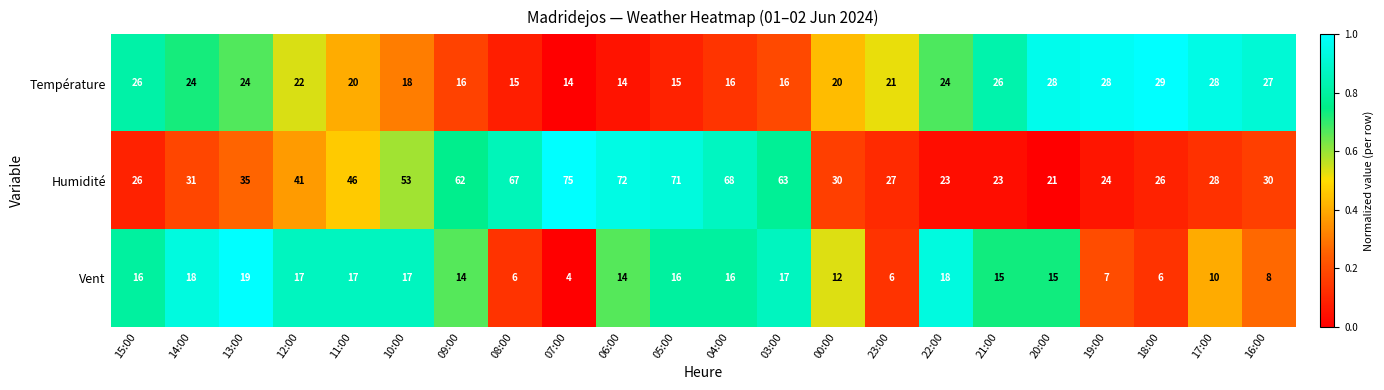

What is the difference between the second highest and minimum values in the Vent series?

14